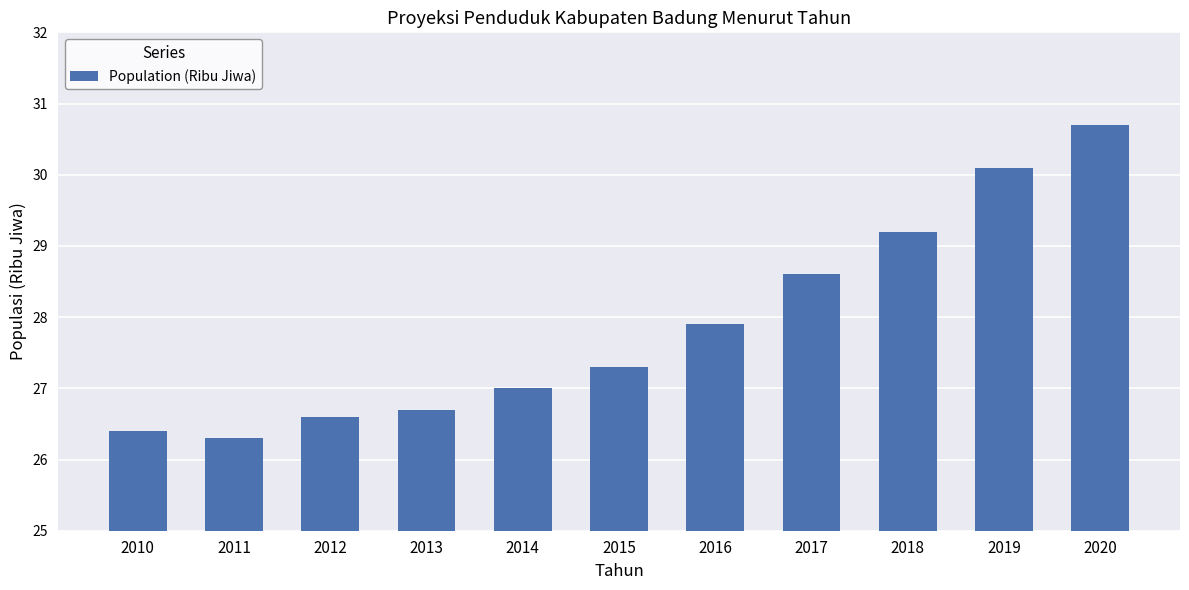

Reading left to right, extract all data points from this chart.

26.4	26.3	26.6	26.7	27.0	27.3	27.9	28.6	29.2	30.1	30.7